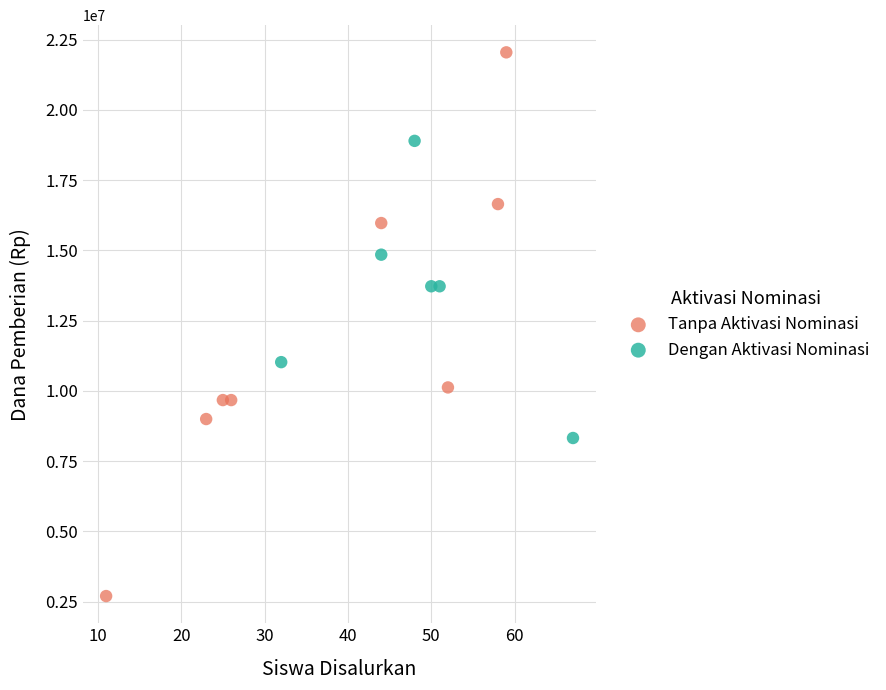

Which series contains the highest Y value?

Tanpa Aktivasi Nominasi